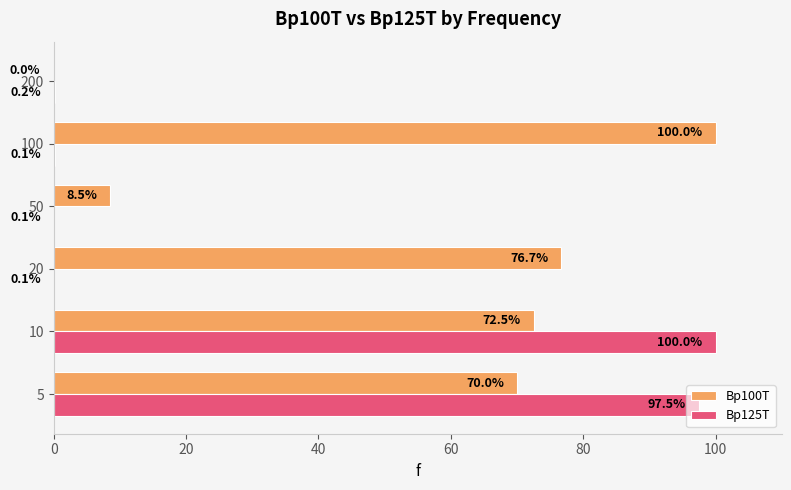

True or false: Bp125T has a value of 97.5 at 5.

True